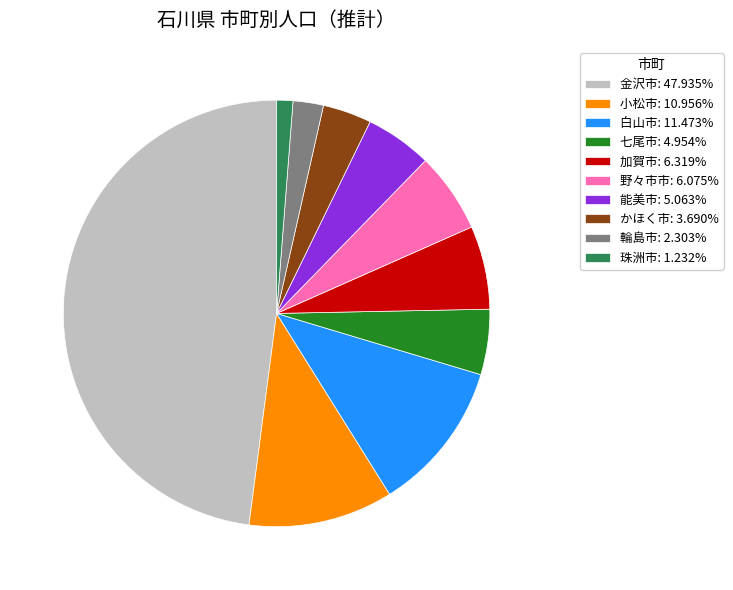

Is 小松市 the majority of the pie?

No